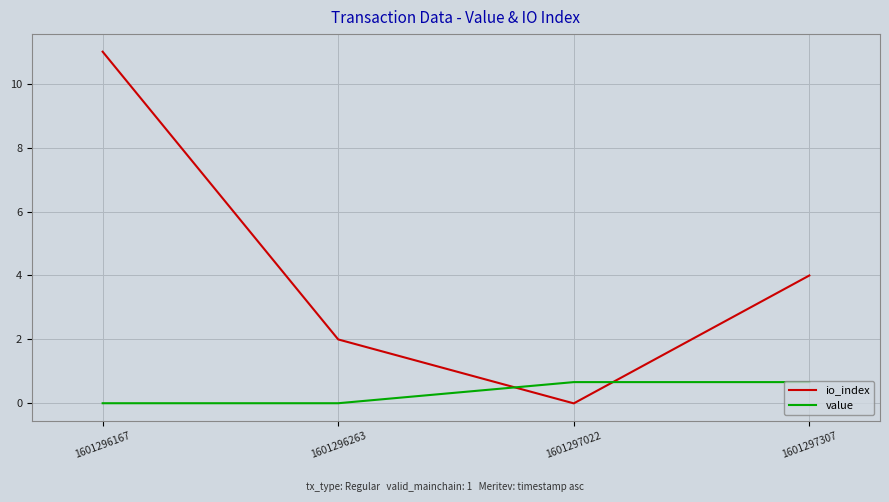

True or false: io_index and value intersect in this chart.

True